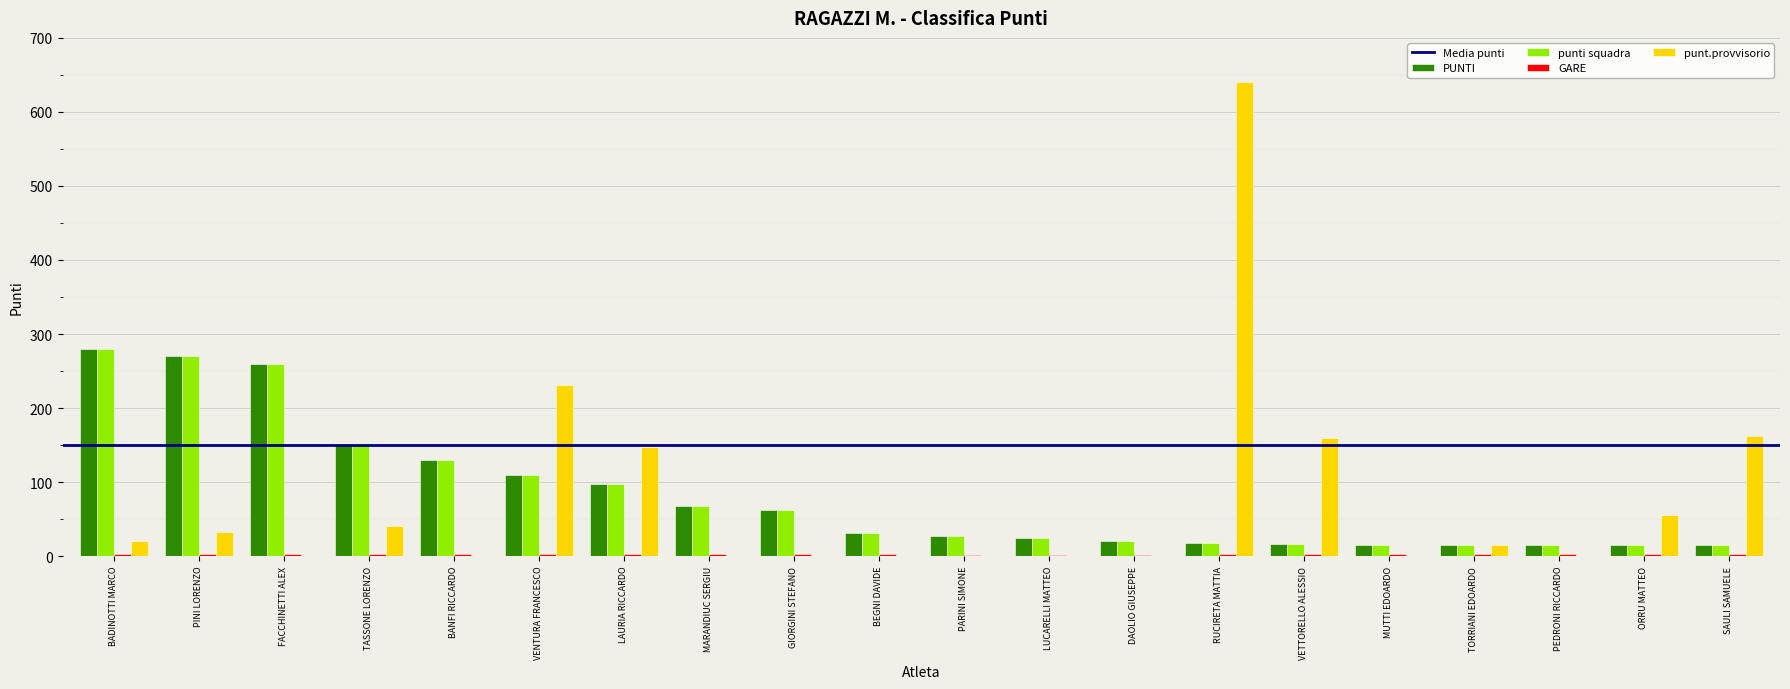

True or false: PUNTI has a value of 150 at TASSONE LORENZO.

True